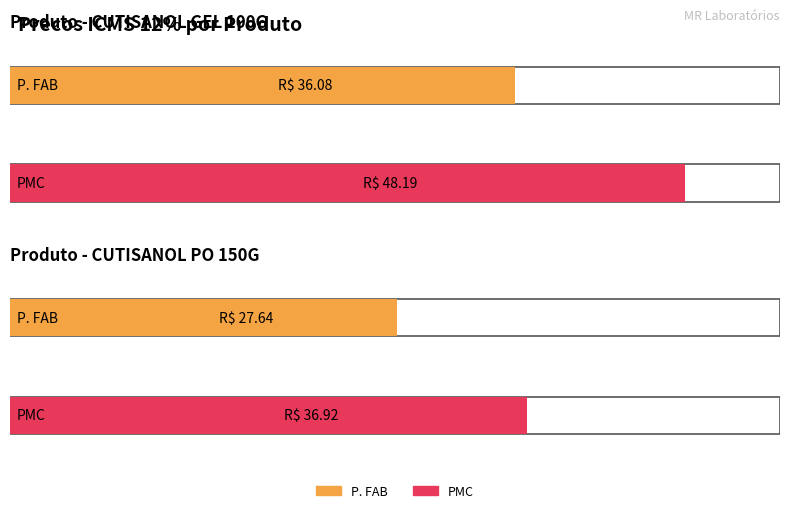

Reading right to left, extract all data points from this chart.

P. FAB: 27.6	36.1
PMC: 36.9	48.2